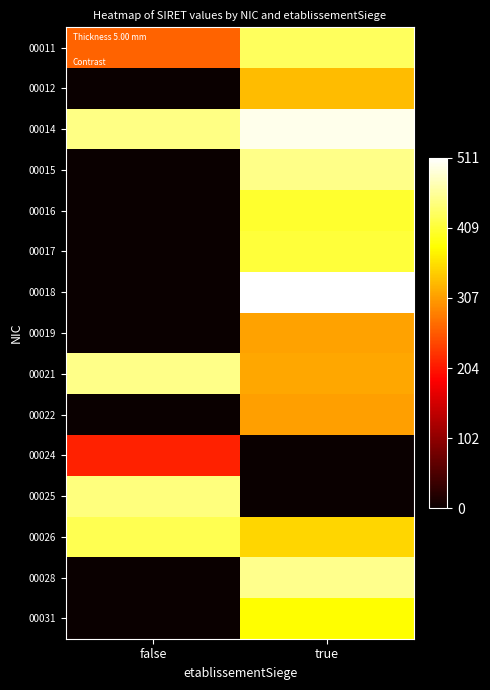

Which has a higher value, true or false?

true